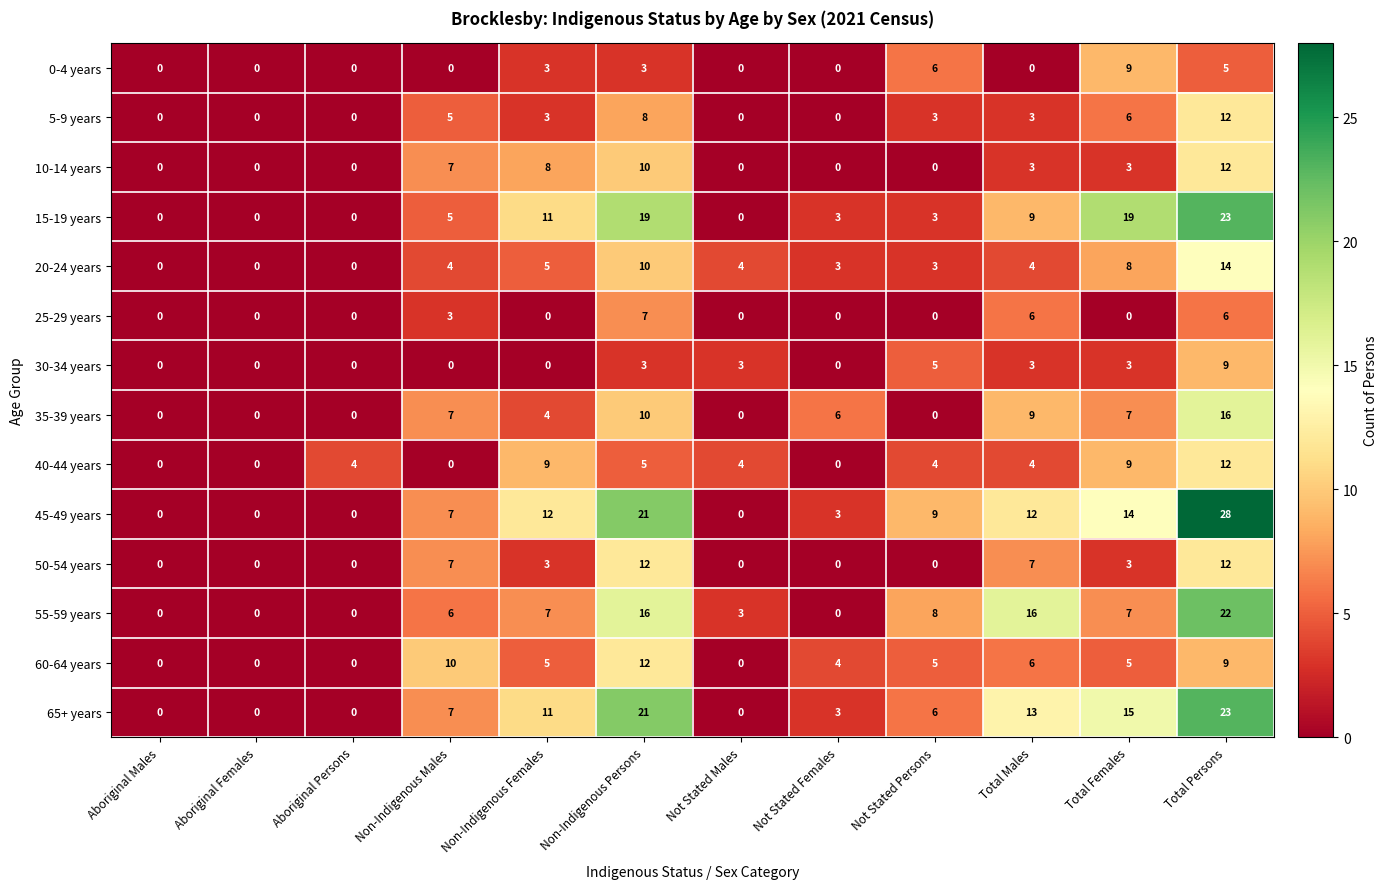

What is the difference between the second highest and second lowest values in the 0-4 years series?

6